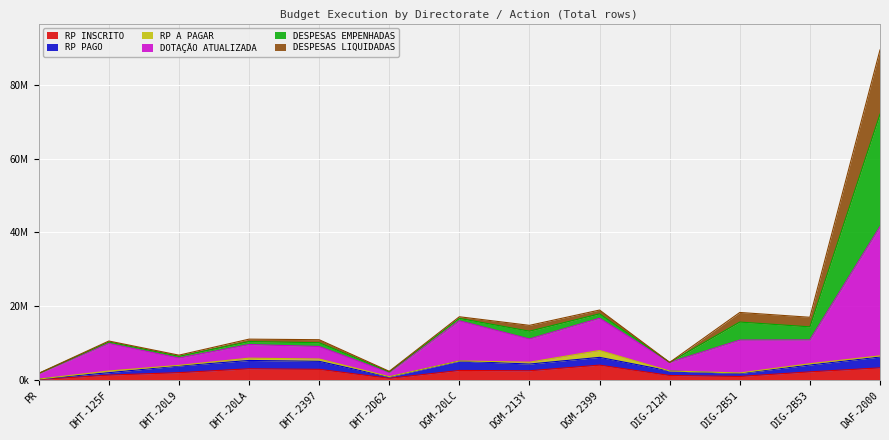

What is the label of the 1st point from the right?

DAF-2000